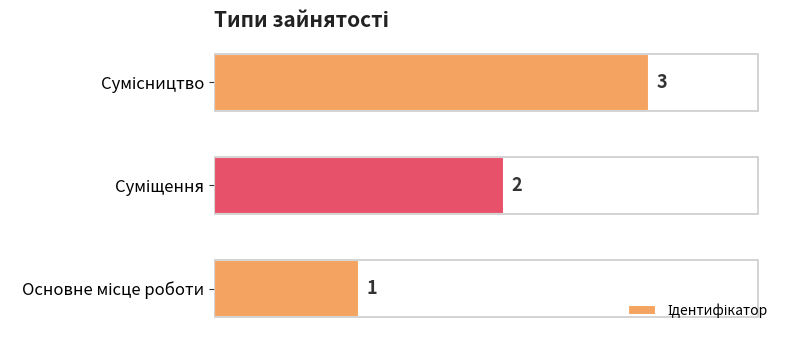

What is the difference between the second highest and minimum values?

1